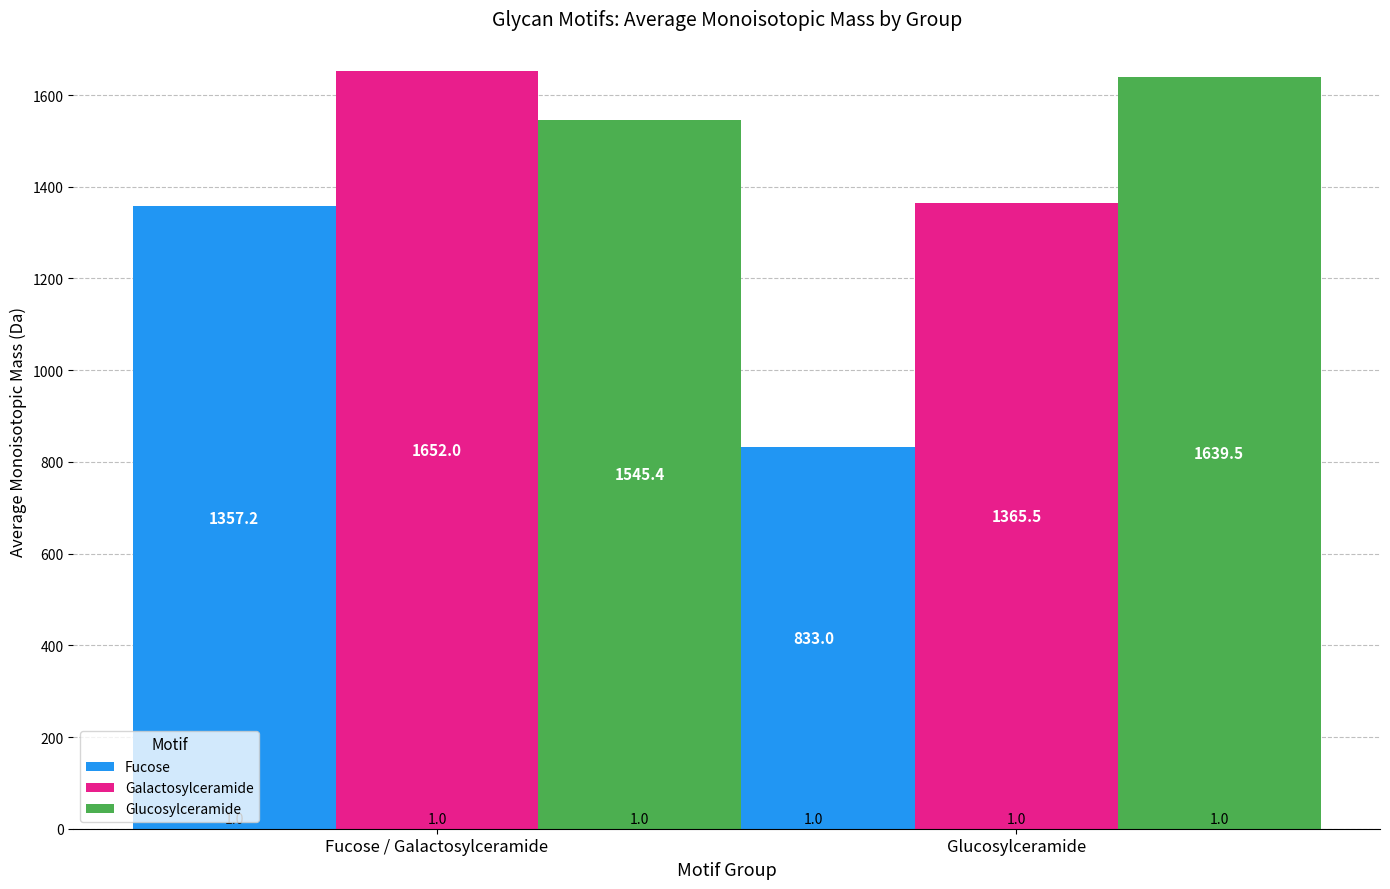

Rank the series by their average value, from lowest to highest.

Fucose, Galactosylceramide, Glucosylceramide